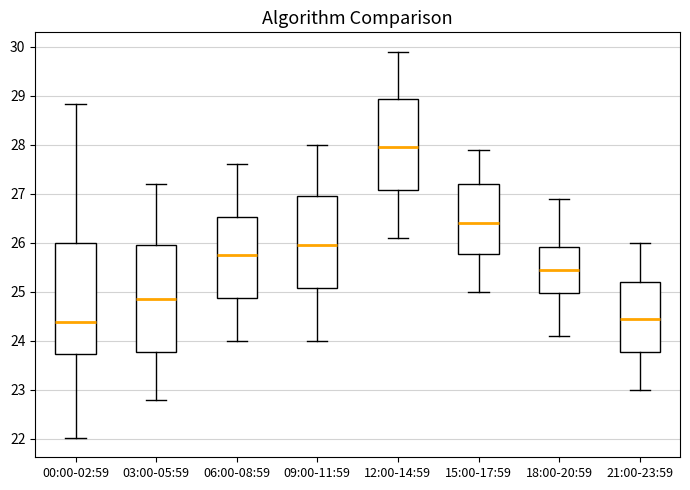

Reading left to right, read every box against the y-axis: the position of its median line, the range the box covers, and the ends of its whiskers. The values are not printed on the chart, so give them approximately, as read against the axis.

00:00-02:59: median 24.4, box 23.7 to 26.0, whiskers 22.0 to 28.8
03:00-05:59: median 24.9, box 23.8 to 26.0, whiskers 22.8 to 27.2
06:00-08:59: median 25.8, box 24.9 to 26.5, whiskers 24.0 to 27.6
09:00-11:59: median 26.0, box 25.1 to 27.0, whiskers 24.0 to 28.0
12:00-14:59: median 28.0, box 27.1 to 28.9, whiskers 26.1 to 29.9
15:00-17:59: median 26.4, box 25.8 to 27.2, whiskers 25.0 to 27.9
18:00-20:59: median 25.5, box 25.0 to 25.9, whiskers 24.1 to 26.9
21:00-23:59: median 24.5, box 23.8 to 25.2, whiskers 23.0 to 26.0